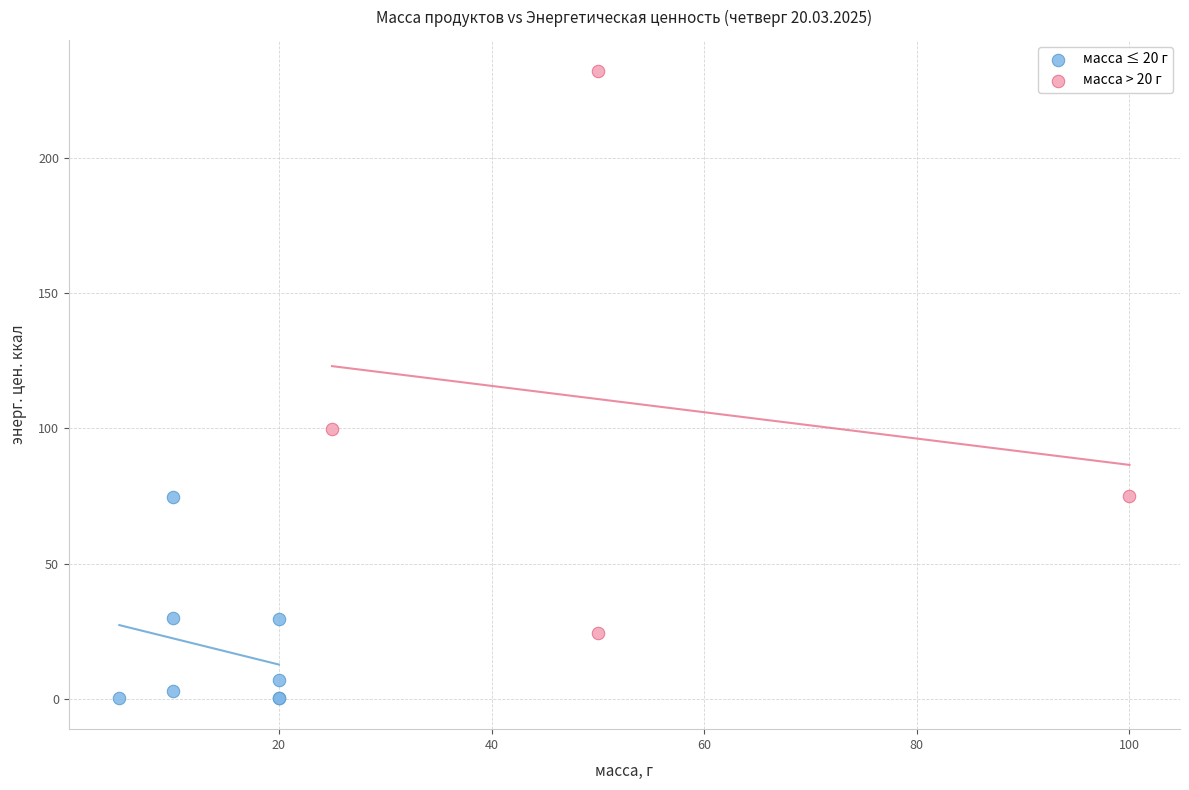

Which series contains the lowest Y value?

масса ≤ 20 г